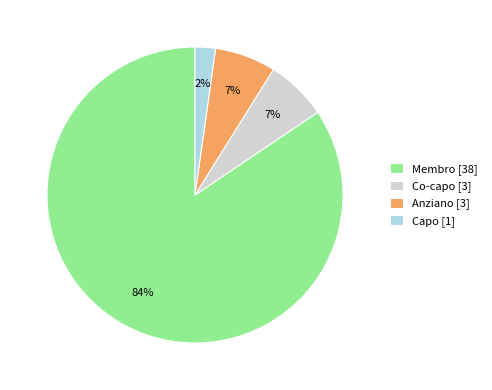

Which has a higher value, Co-capo or Membro?

Membro